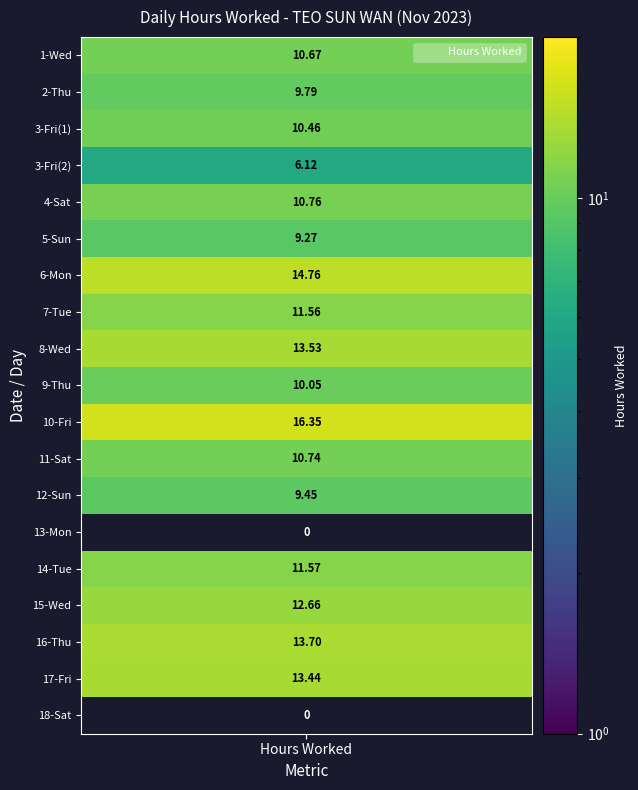

Reading left to right, extract all data points from this chart.

Wed=10.7	Thu=9.8	Fri_1=10.5	Fri_2=6.1	Sat_1=10.8	Sun_1=9.3	Mon_1=14.8	Tue_1=11.6	Wed_2=13.5	Thu_2=10.1	Fri_3=16.4	Sat_2=10.7	Sun_2=9.4	Mon_2=0.0	Tue_2=11.6	Wed_3=12.7	Thu_3=13.7	Fri_4=13.4	Sat_3=0.0